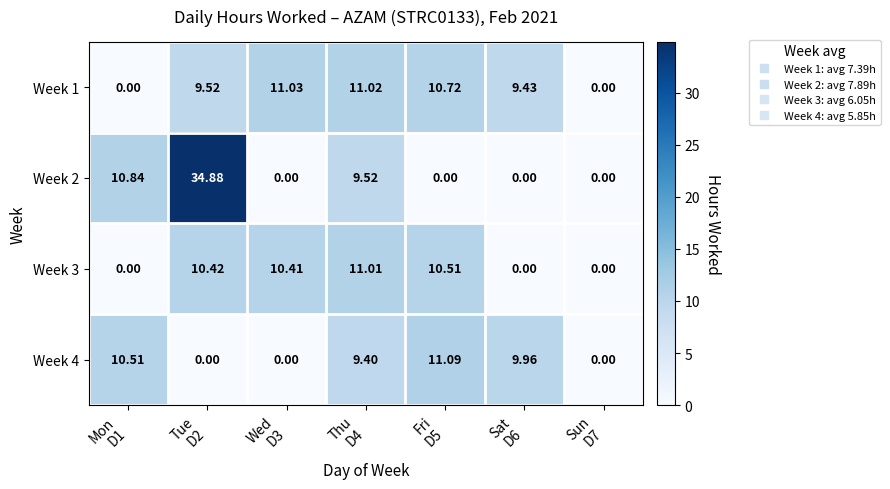

What is the total value across all series at Wed
D3?

21.4